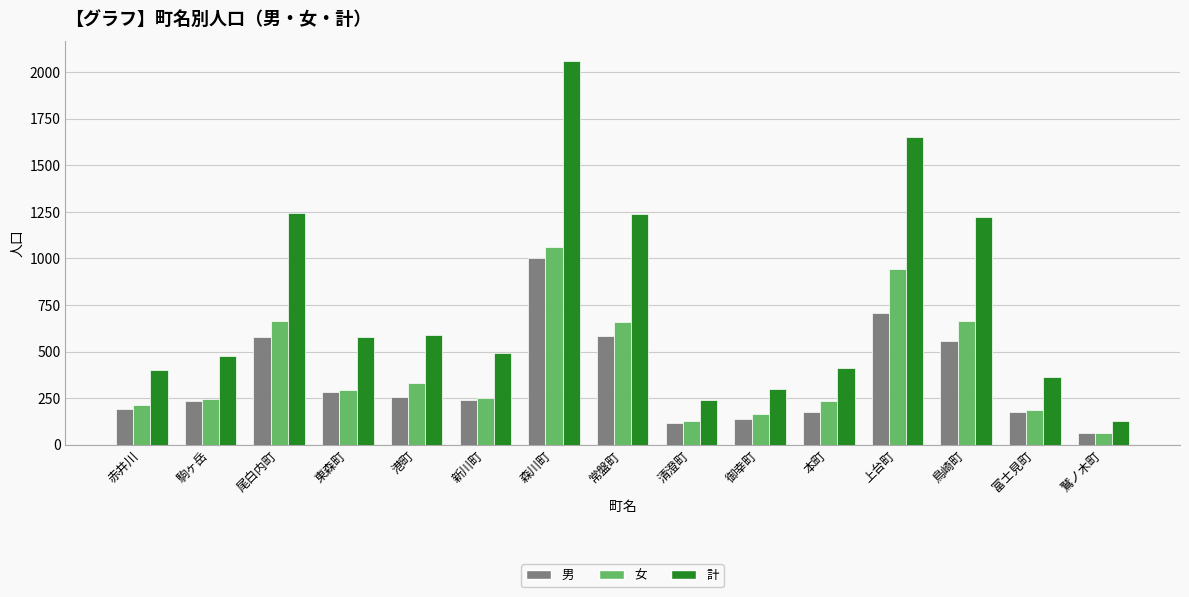

At how many categories does at least one series exceed 1096?

5